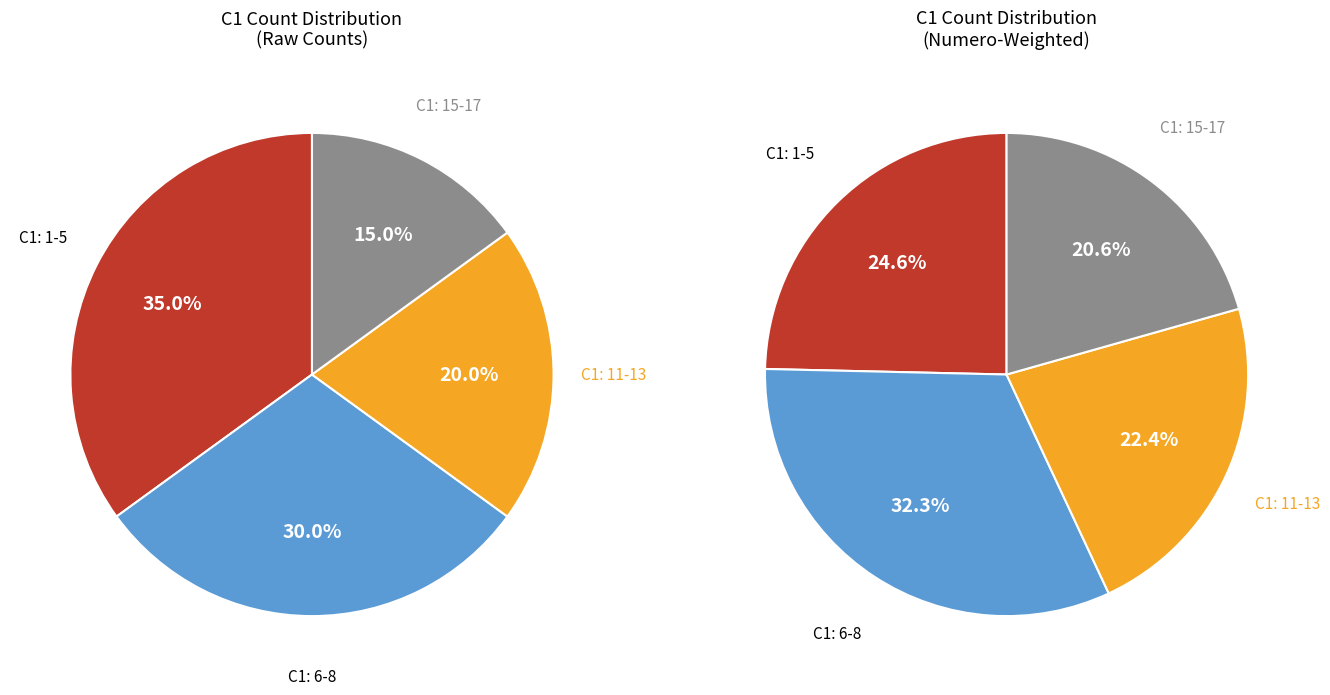

Is there any slice that represents more than half of the pie?

No